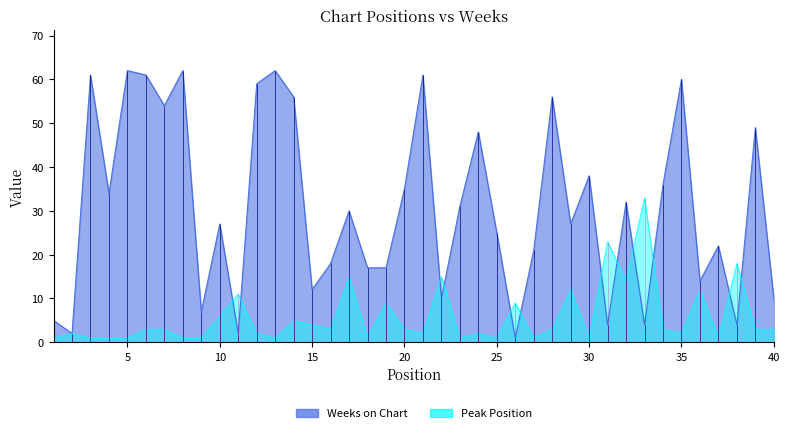

Rank the series by their average value, from highest to lowest.

Weeks on Chart, Peak Position